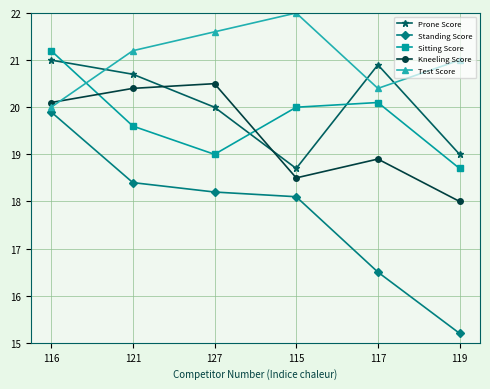

What is the difference between the second highest and second lowest values in the Prone Score series?

1.9